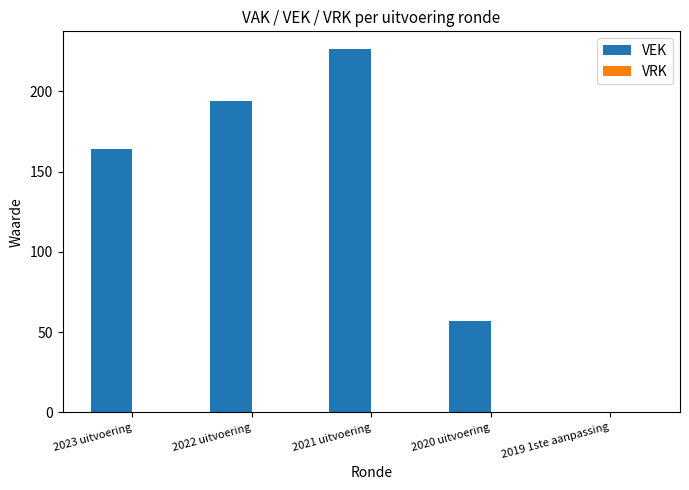

Reading right to left, extract all data points from this chart.

2019 1ste aanpassing=0	2020 uitvoering=57	2021 uitvoering=226	2022 uitvoering=194	2023 uitvoering=164